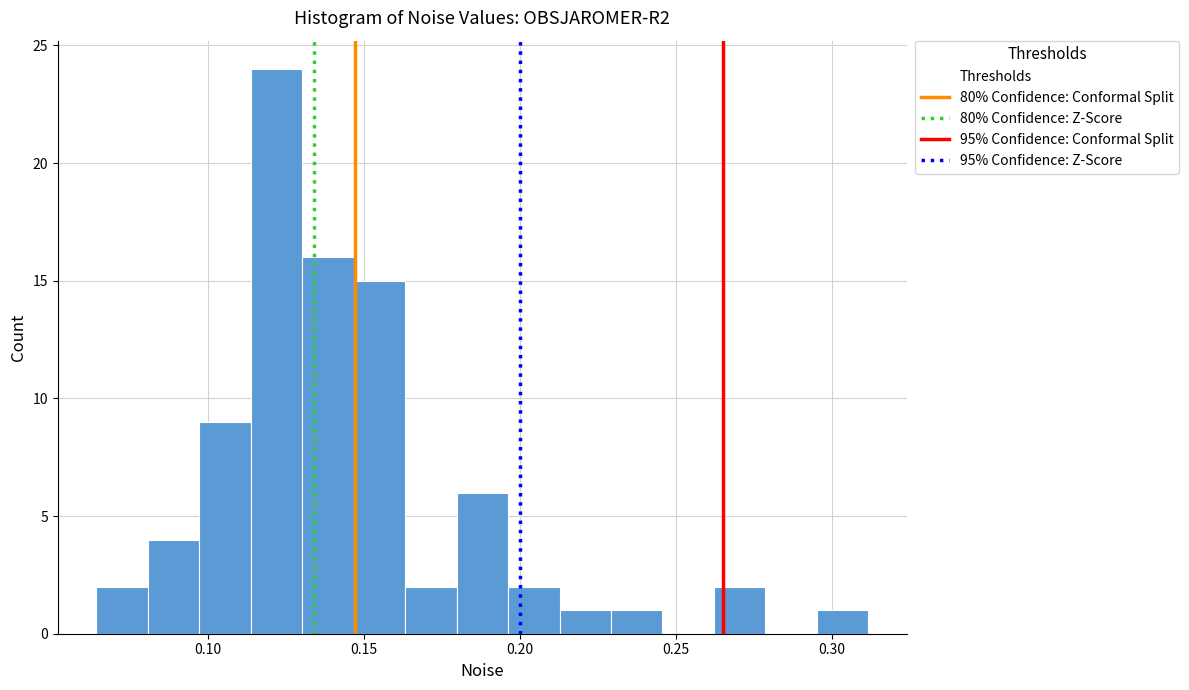

Around what value on the x-axis is the tallest bar? Give the approximate position of its centre, as read against the axis.

0.120